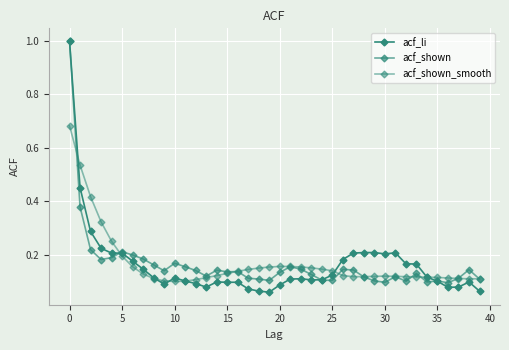

How many series are shown in this chart?

3